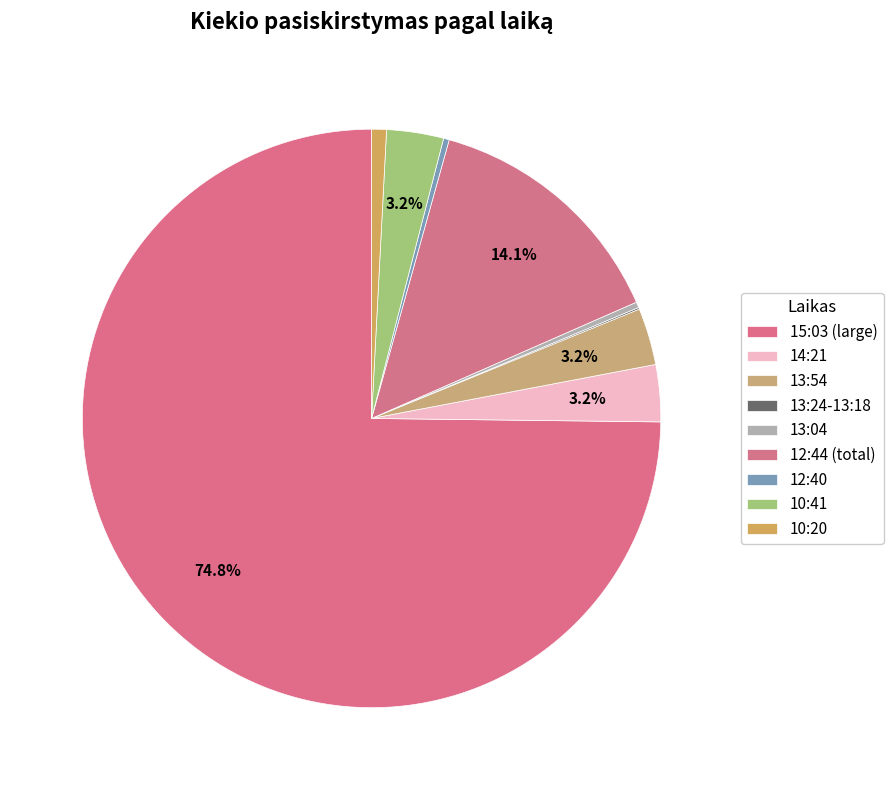

Which slice is the smallest?

13:24:26